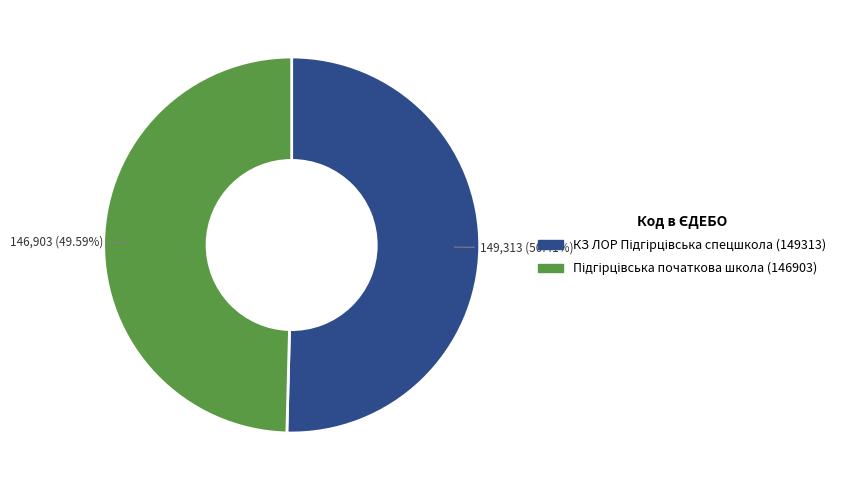

Is there a majority slice in this chart?

Yes